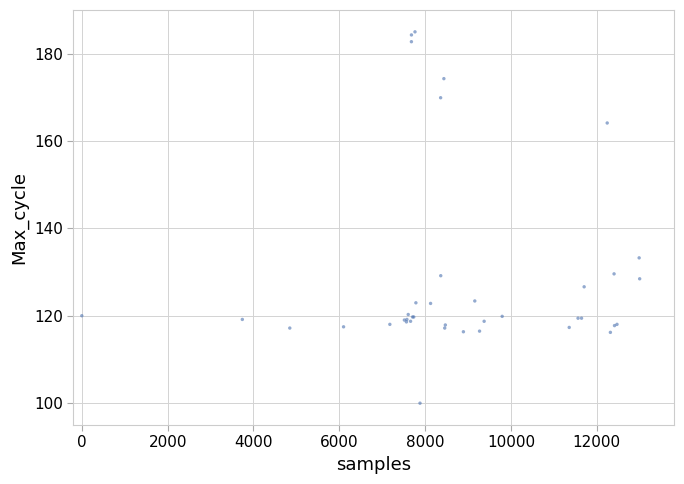

What Y value in the scatter plot is closest to 142?

133.3